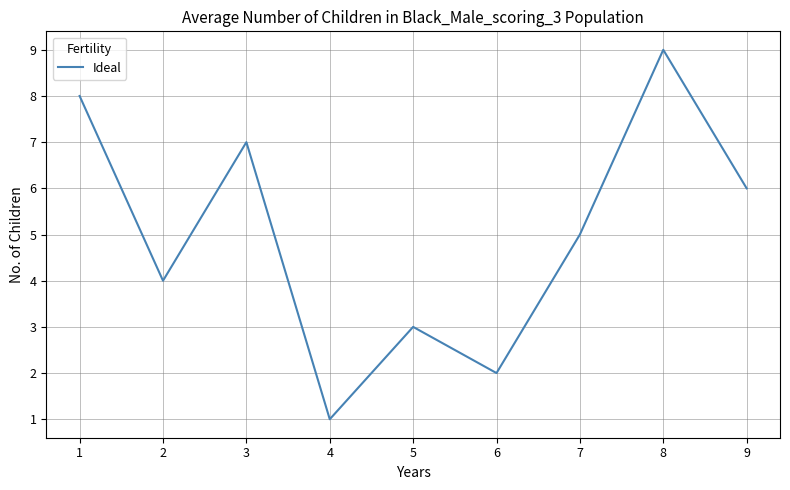

What value does the data have at 2?

4